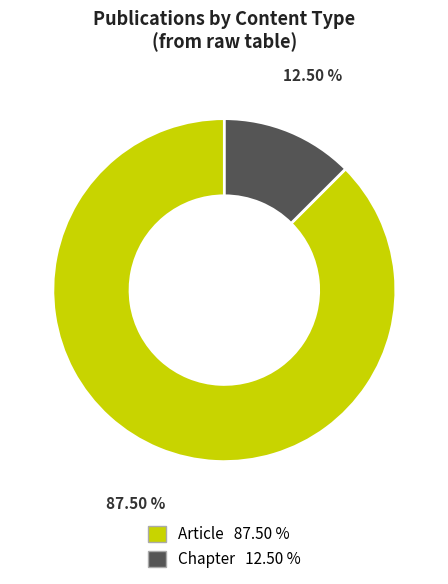

Does any single category account for the majority?

Yes